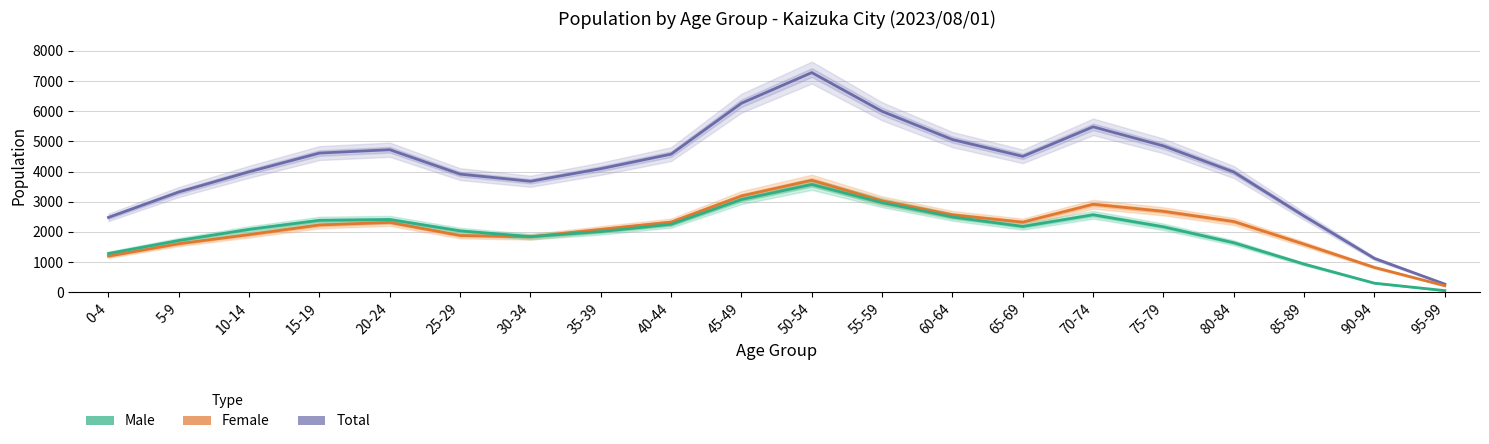

Where is Female nearest to the value 1962?

10-14